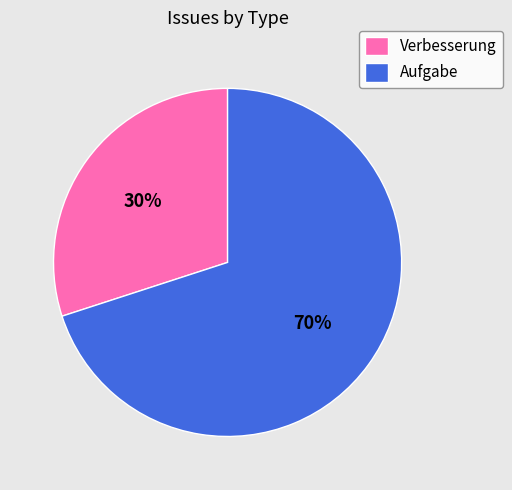

True or false: Verbesserung accounts for 40% of the total.

False